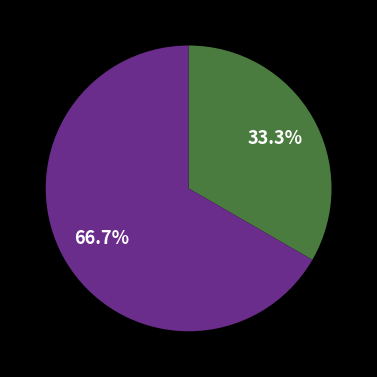

Does any single category account for the majority?

Yes